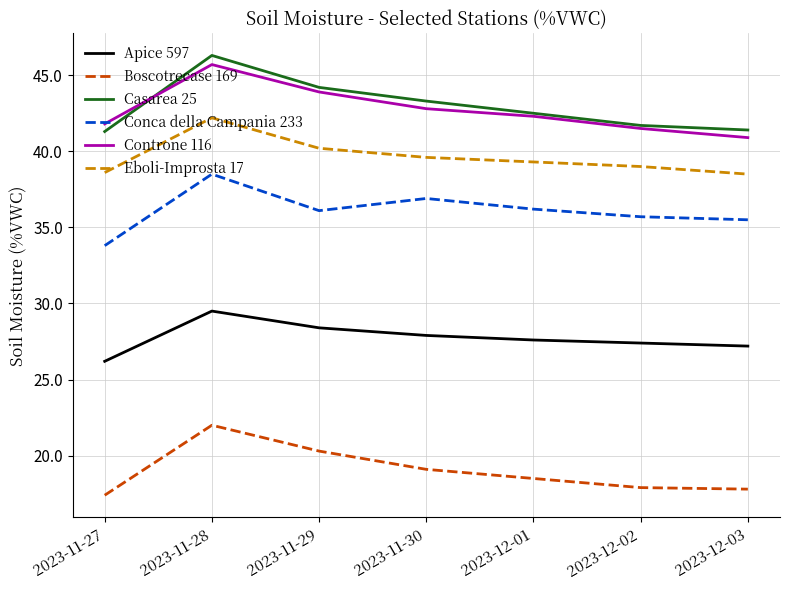

At which category does the chart reach its minimum across all series?

2023-11-27